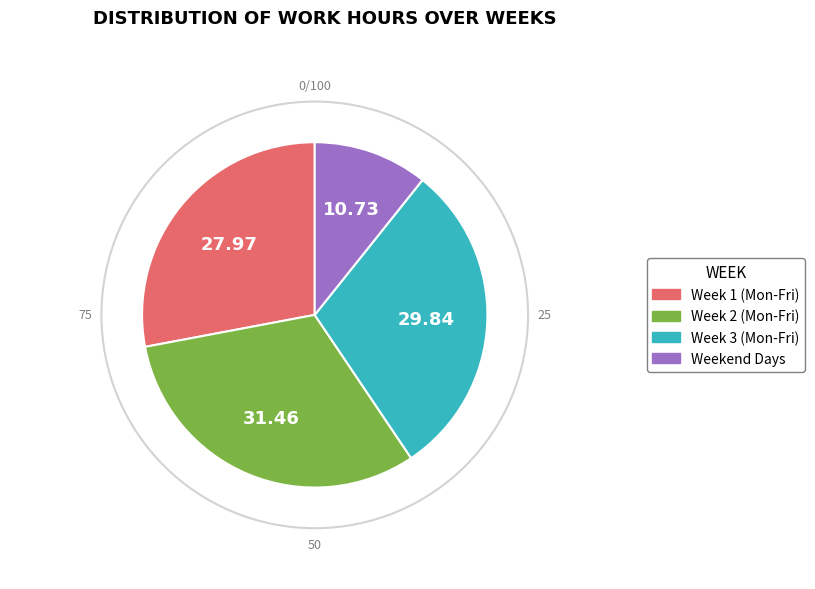

Is there any slice that represents more than half of the pie?

No